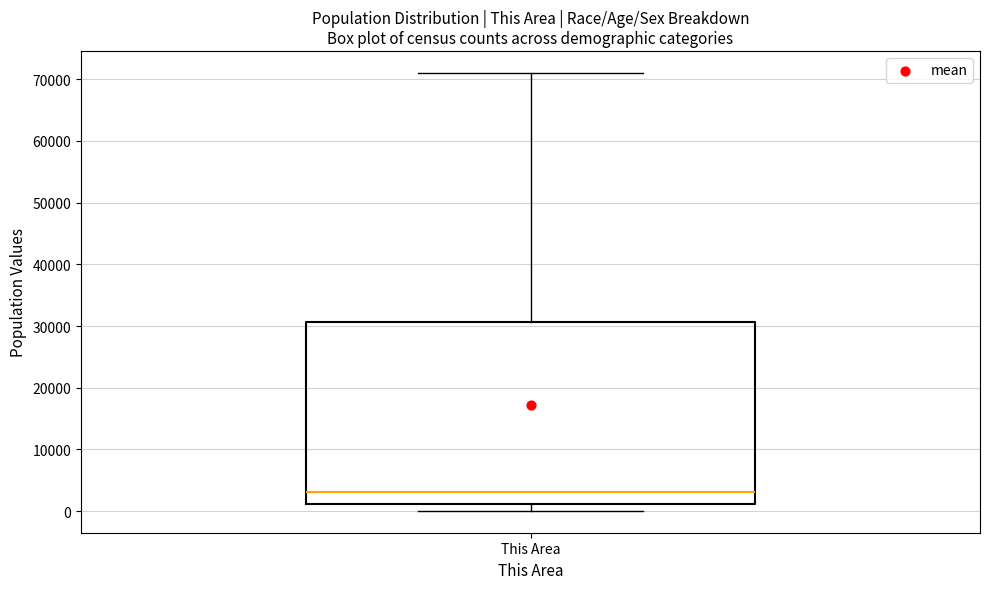

Read this box plot against the y-axis: the position of the median line, the range covered by the box, and the ends of both whiskers. The values are not printed on the chart, so give them approximately, as read against the axis.

median 3000, box 1000 to 31000, whiskers 0 to 71000